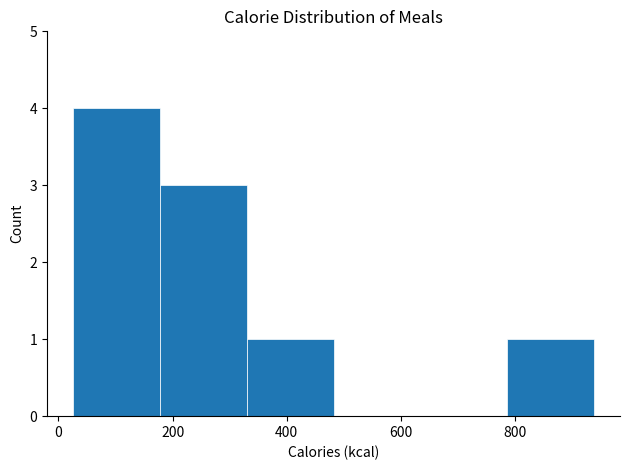

Which range on the x-axis has the tallest bar?

20 to 180